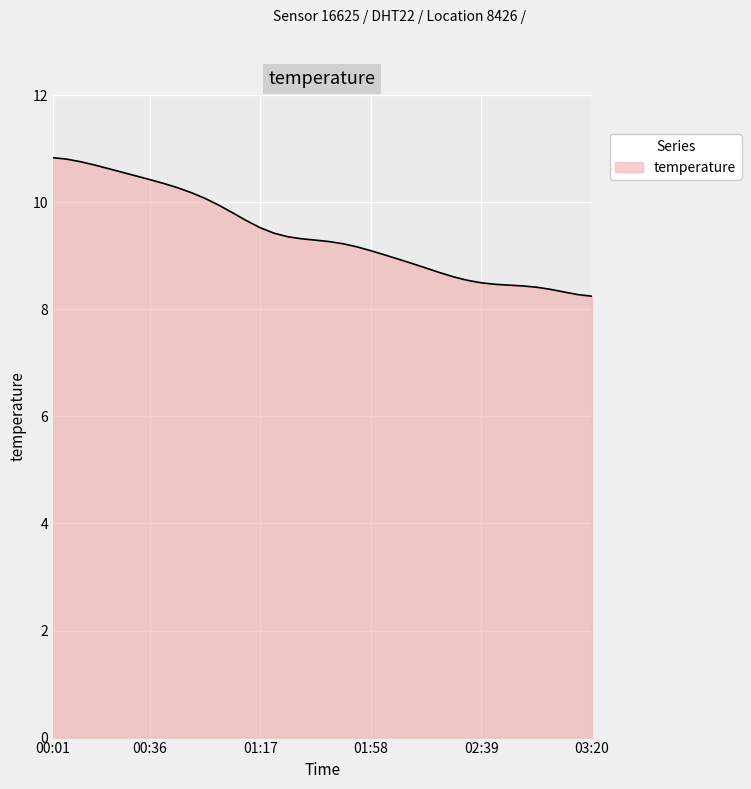

What is the maximum value shown in the chart?

10.8